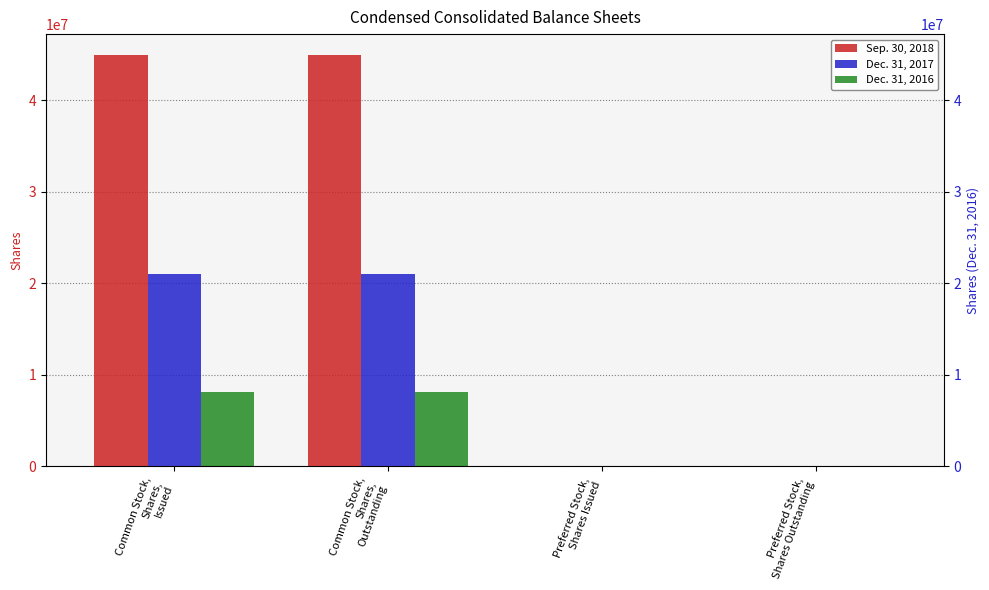

Reading left to right, what are all the values shown in this chart?

Sep. 30, 2018: Common Stock,
Shares,
Issued=44964491	Common Stock,
Shares,
Outstanding=44964491	Preferred Stock,
Shares Issued=3713	Preferred Stock,
Shares Outstanding=3713
Dec. 31, 2017: Common Stock,
Shares,
Issued=21002212	Common Stock,
Shares,
Outstanding=21002212	Preferred Stock,
Shares Issued=12191	Preferred Stock,
Shares Outstanding=12191
Dec. 31, 2016: Common Stock,
Shares,
Issued=8123766	Common Stock,
Shares,
Outstanding=8123766	Preferred Stock,
Shares Issued=0	Preferred Stock,
Shares Outstanding=0